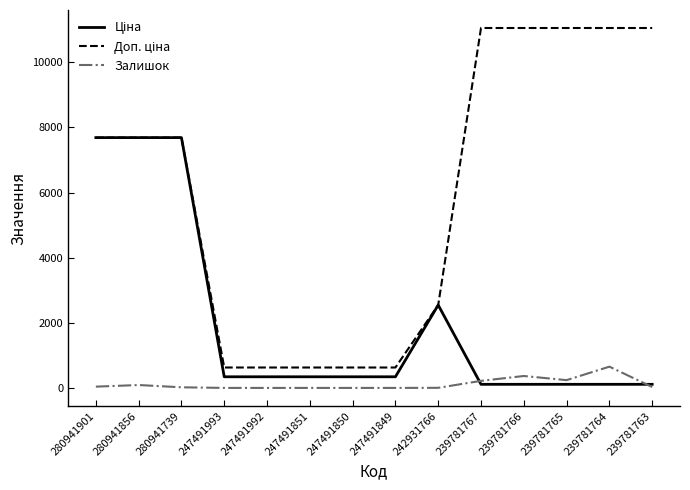

What is the maximum value shown in the chart?

11055.0